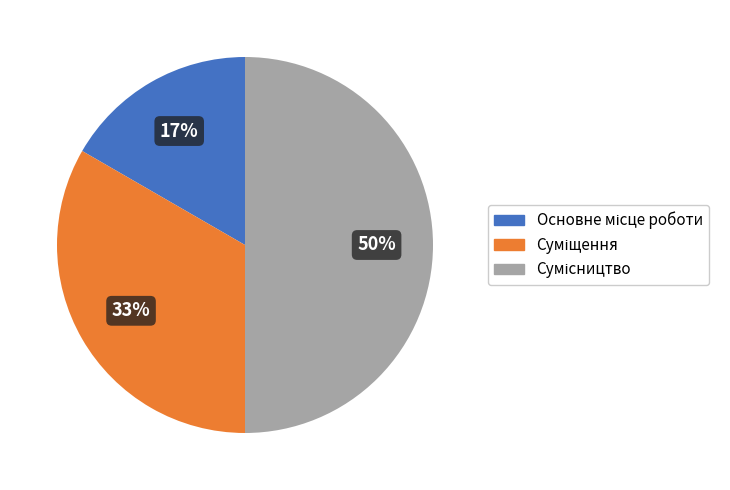

To the nearest percent, what is the difference between the largest and smallest slice percentages?

33%